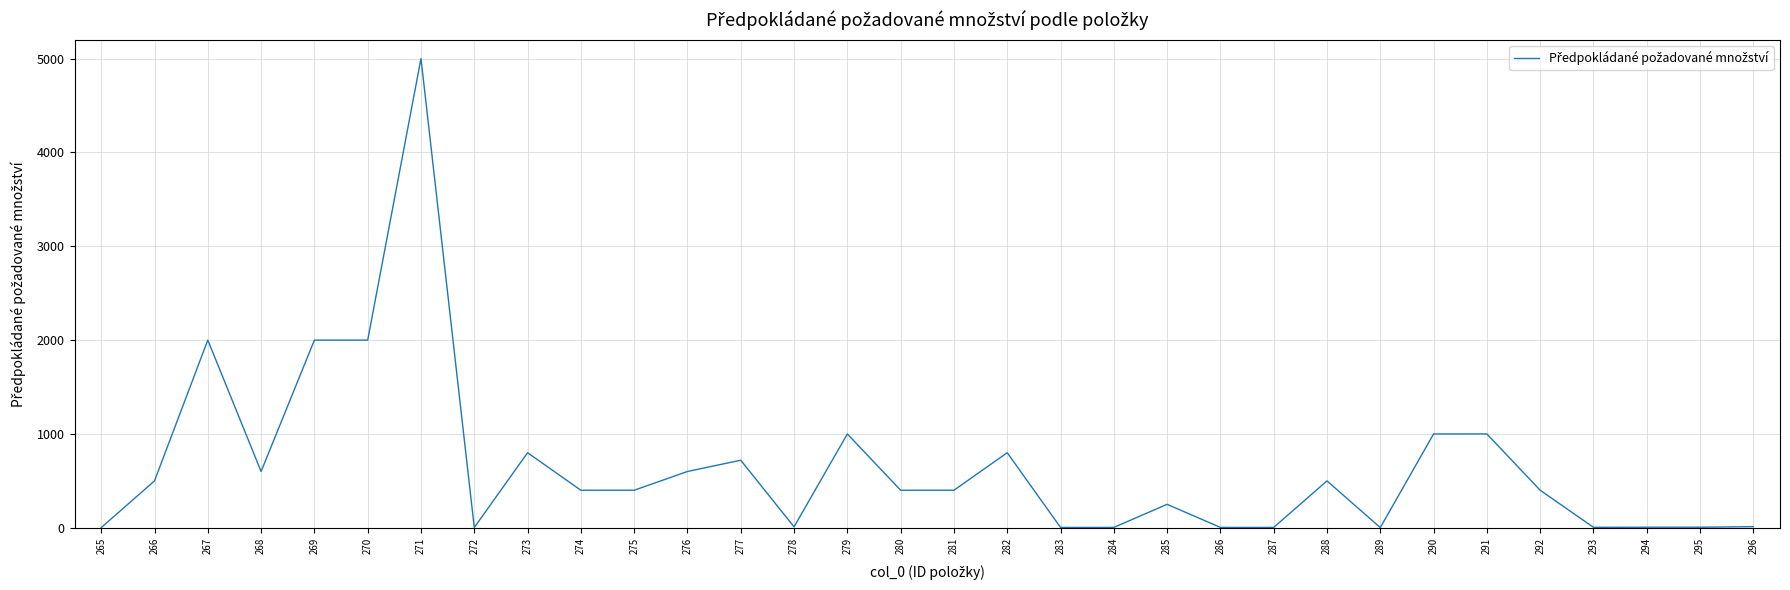

The value at 273 is 296. True or false?

False